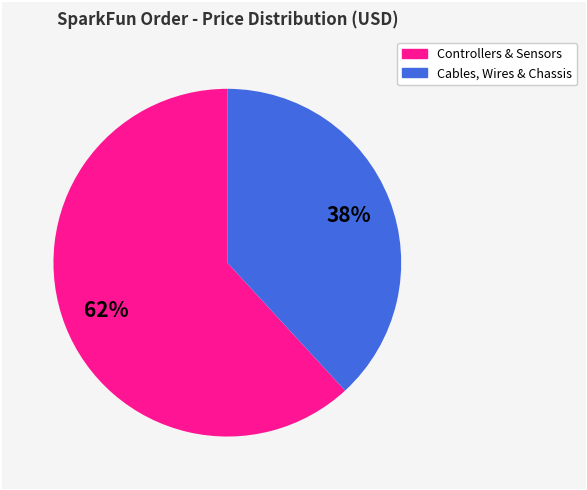

Is there a majority slice in this chart?

Yes